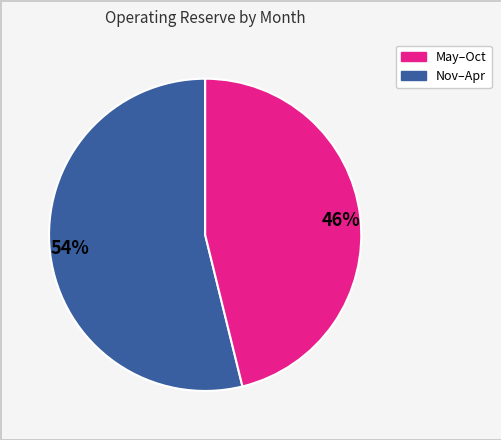

To the nearest percent, what is the combined percentage of 54% and 46%?

100%